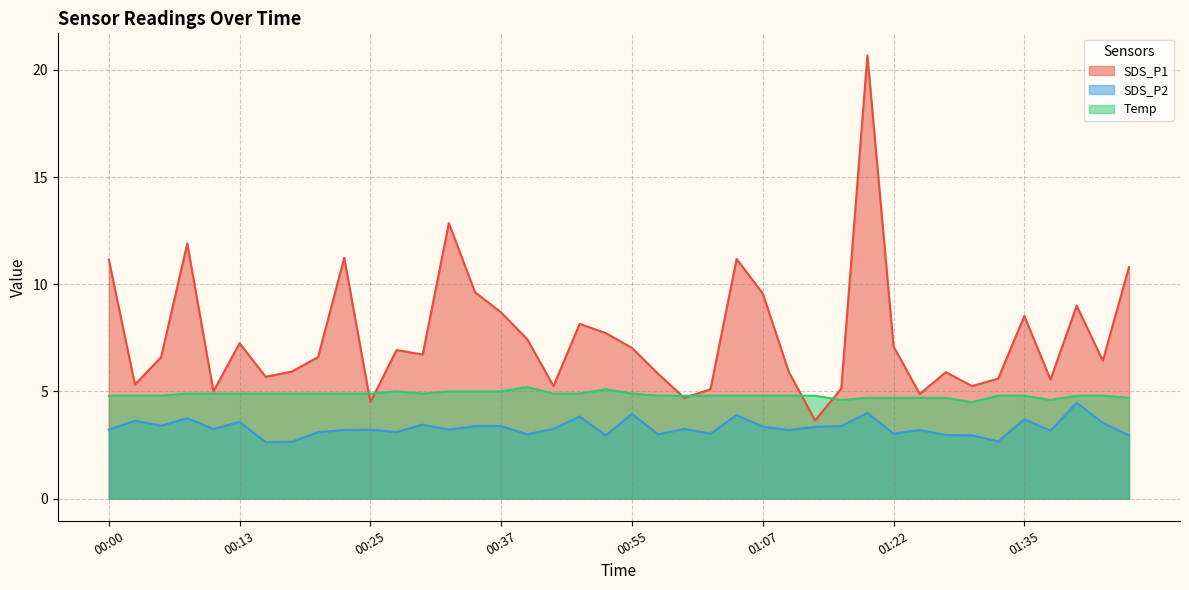

How many lines are shown in the chart?

3